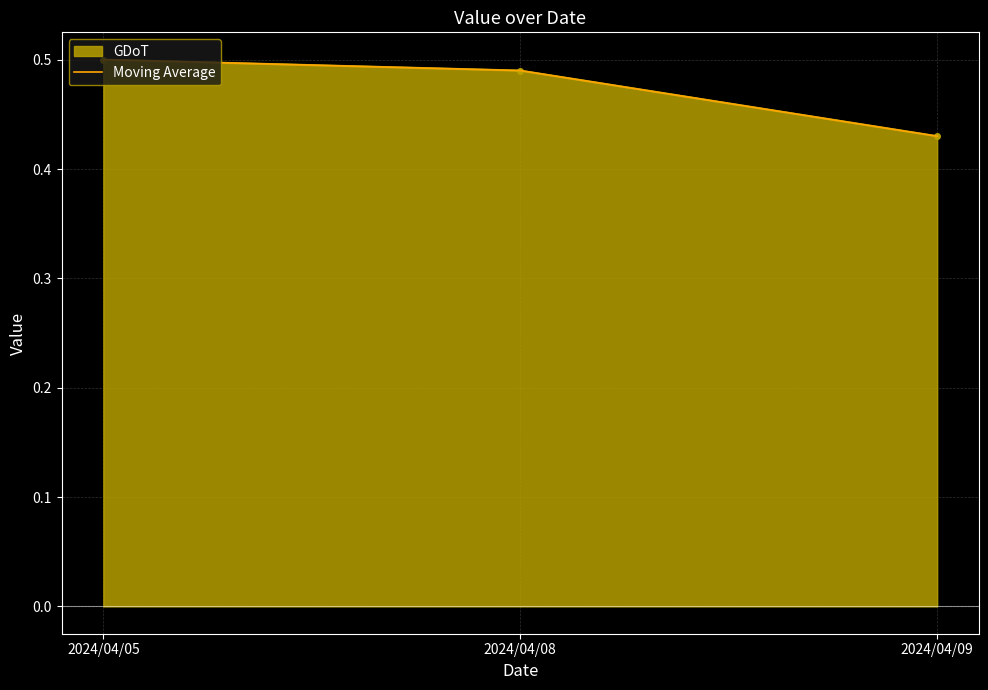

How many values are between 0 and 1?

3